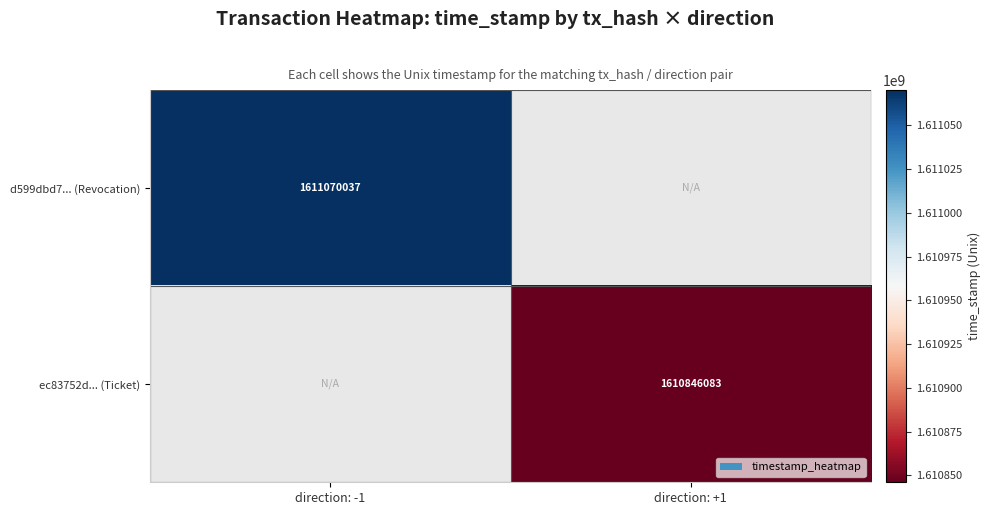

The d599dbd7... (Revocation) series shows 351316131 at direction: -1. True or false?

False